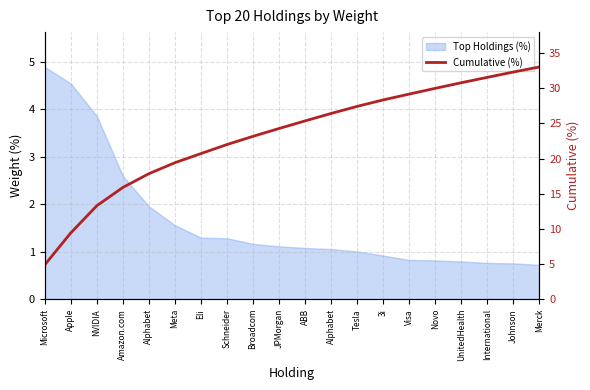

True or false: there are more than 1 points higher than both neighbors.

False